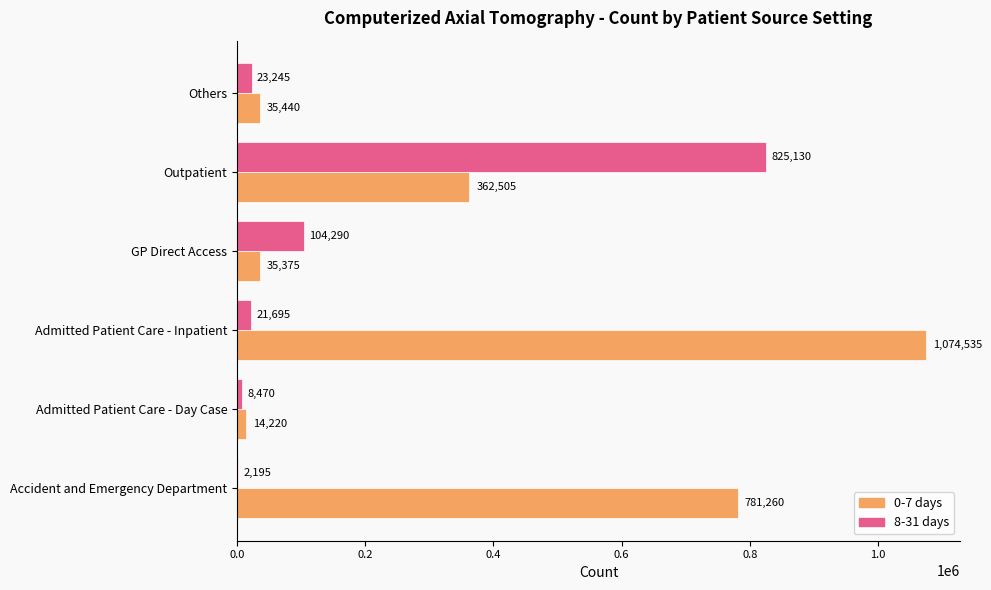

Where is 8-31 days nearest to the value 413662?

GP Direct Access